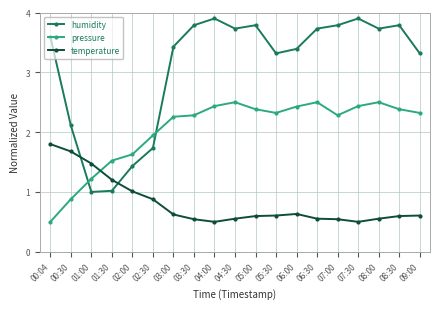

Which series has the widest spread of values?

humidity